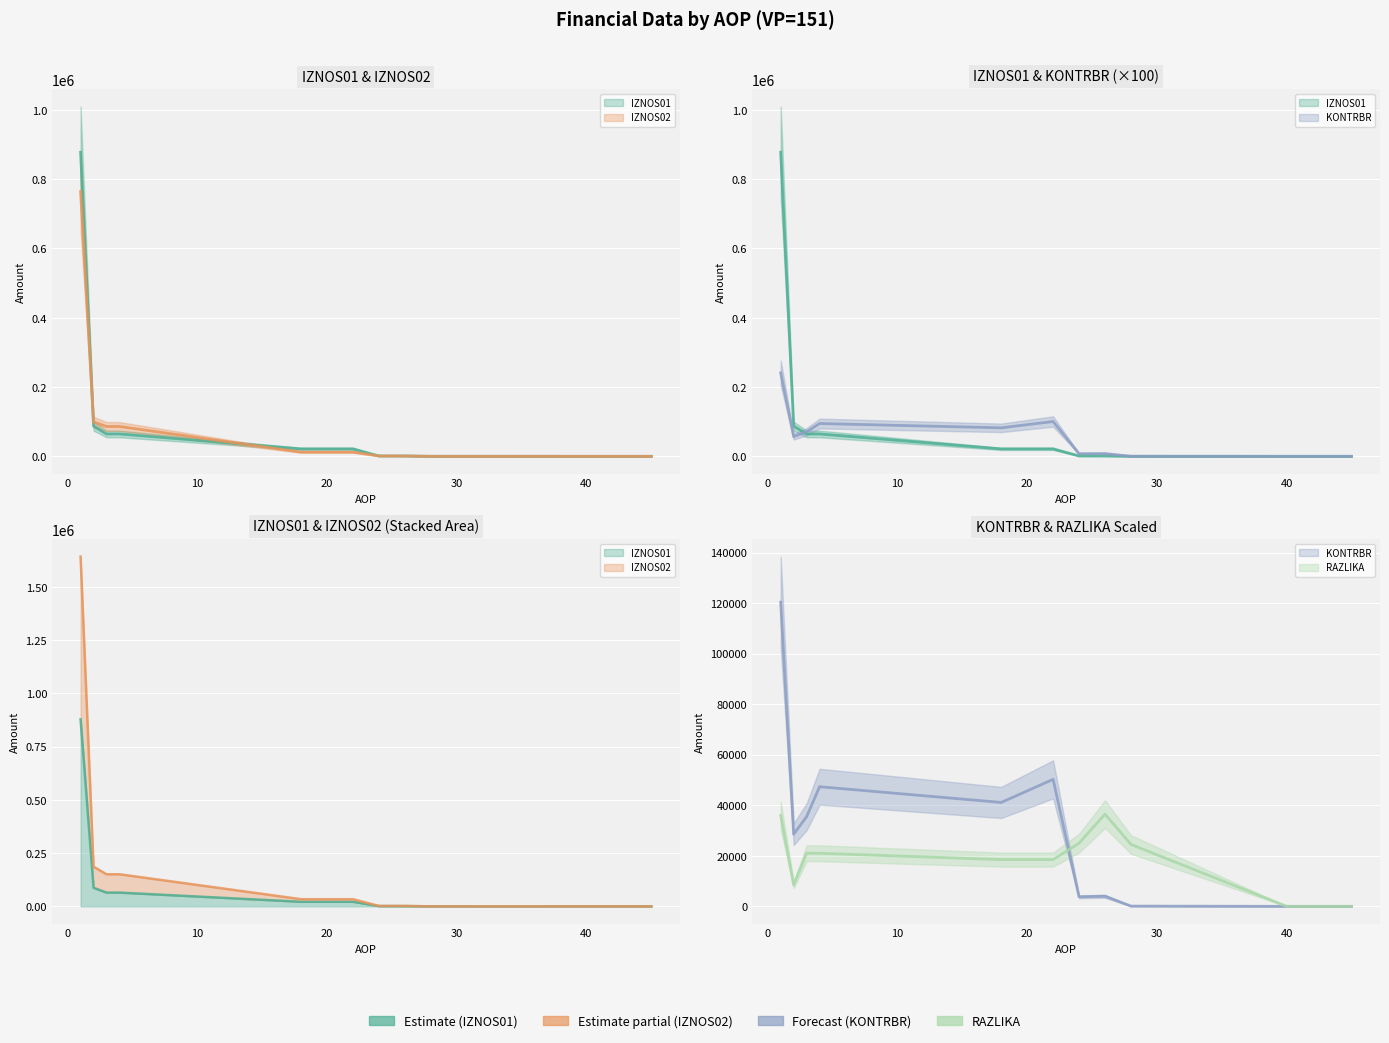

The value of KONTRBR center at 8 is 68.0. True or false?

False